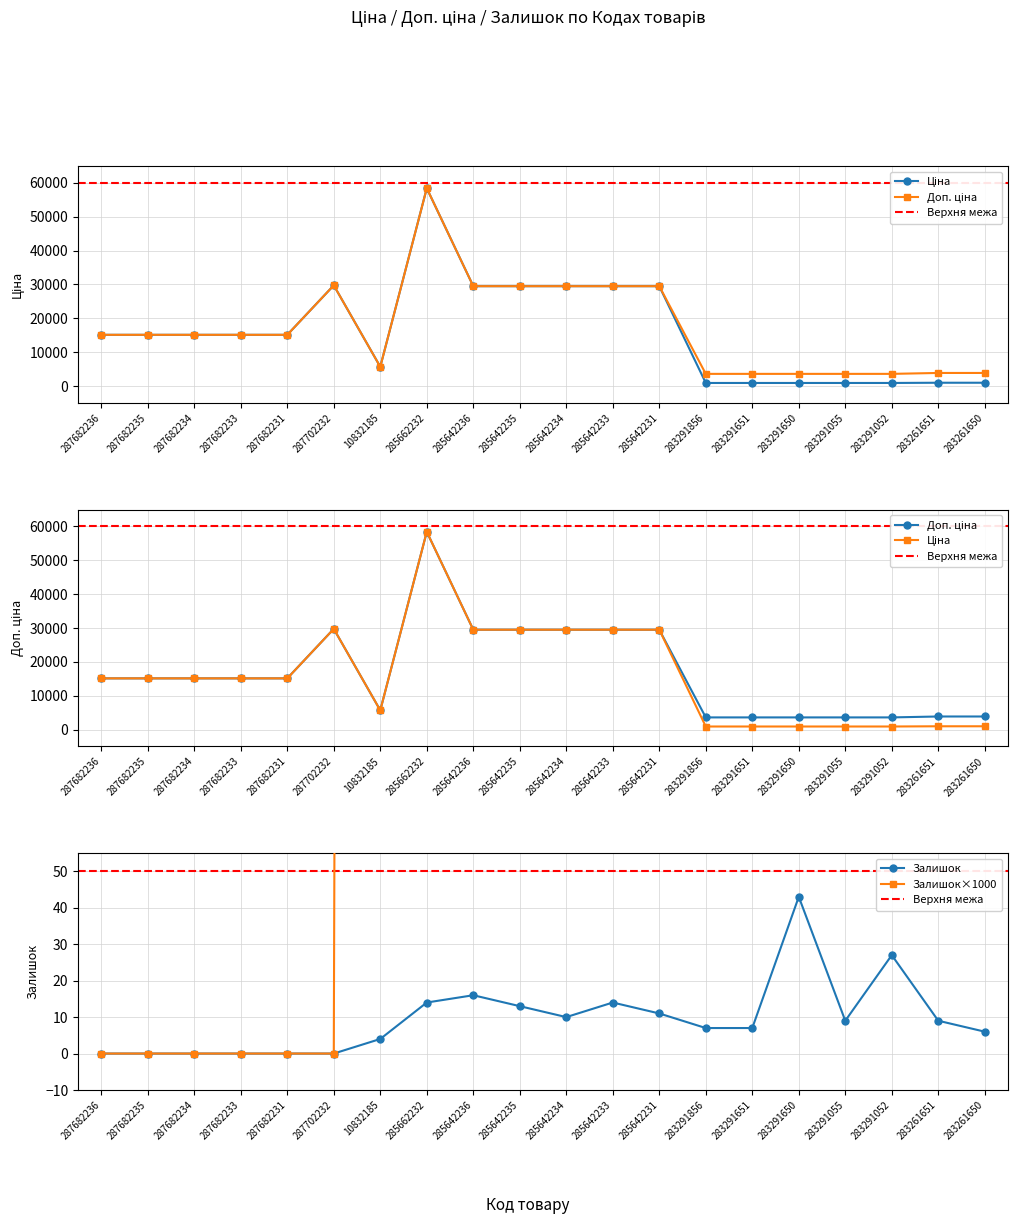

What is the highest value of the Залишок series?

43